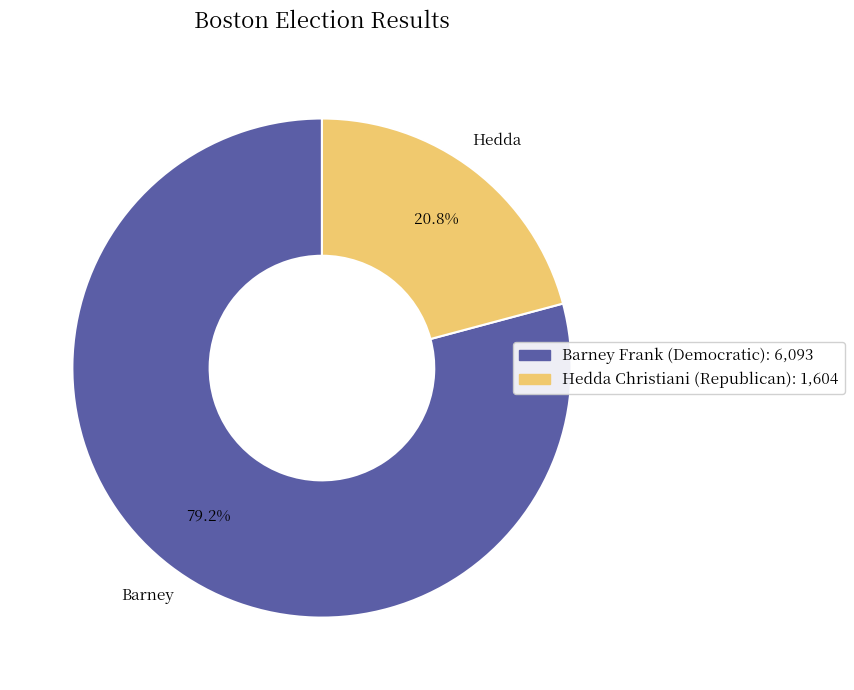

Does any single category account for the majority?

Yes